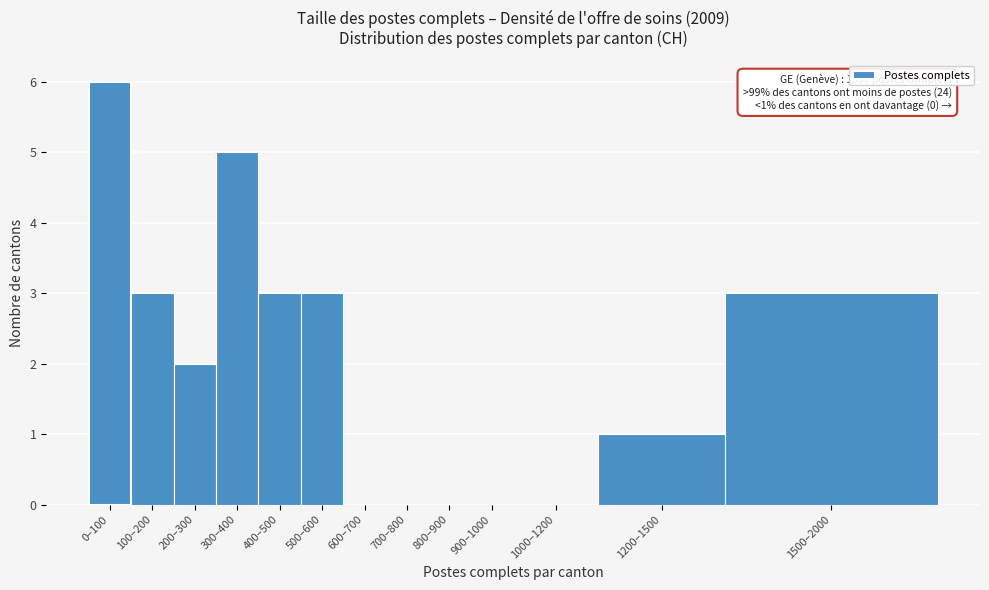

Reading left to right, list all the values displayed in this chart.

0–100=6	100–200=3	200–300=2	300–400=5	400–500=3	500–600=3	600–700=0	700–800=0	800–900=0	900–1000=0	1000–1200=0	1200–1500=1	1500–2000=3